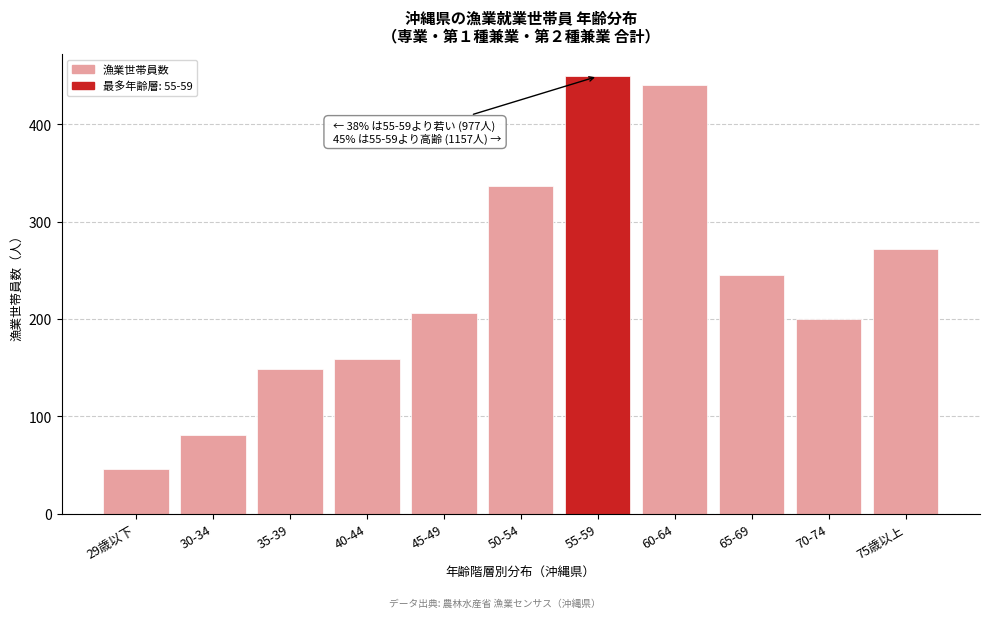

Reading right to left, extract all data points from this chart.

272	200	245	440	449	336	206	159	149	81	46